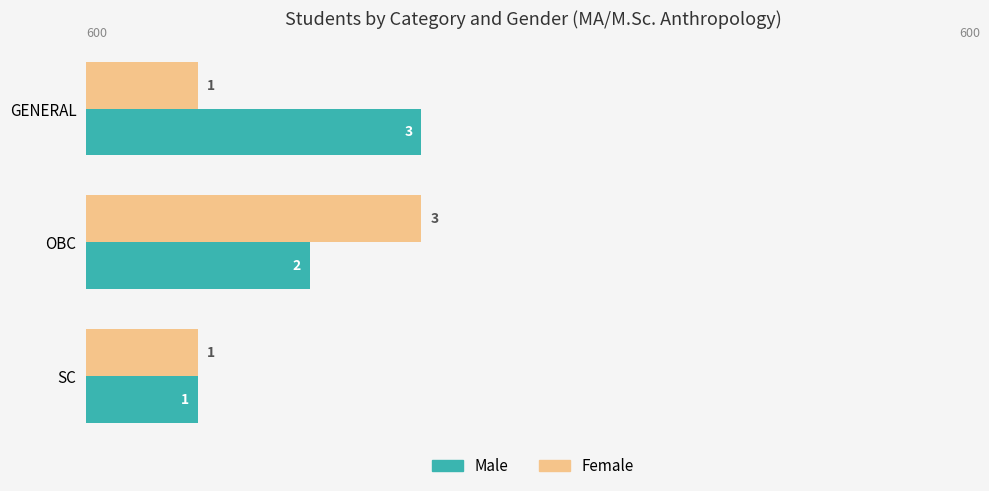

Where is Male nearest to the value 2?

OBC